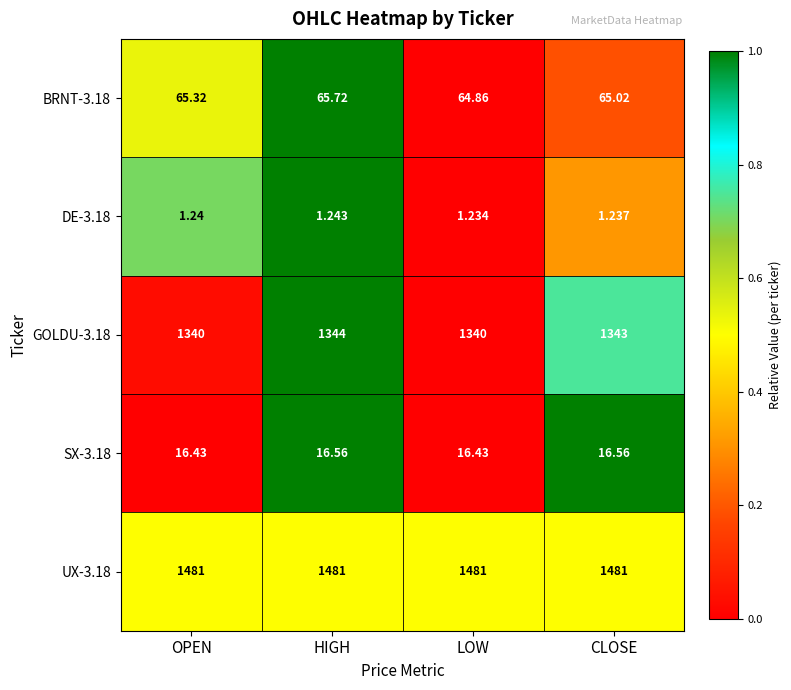

At which label does DE-3.18 reach its peak?

HIGH